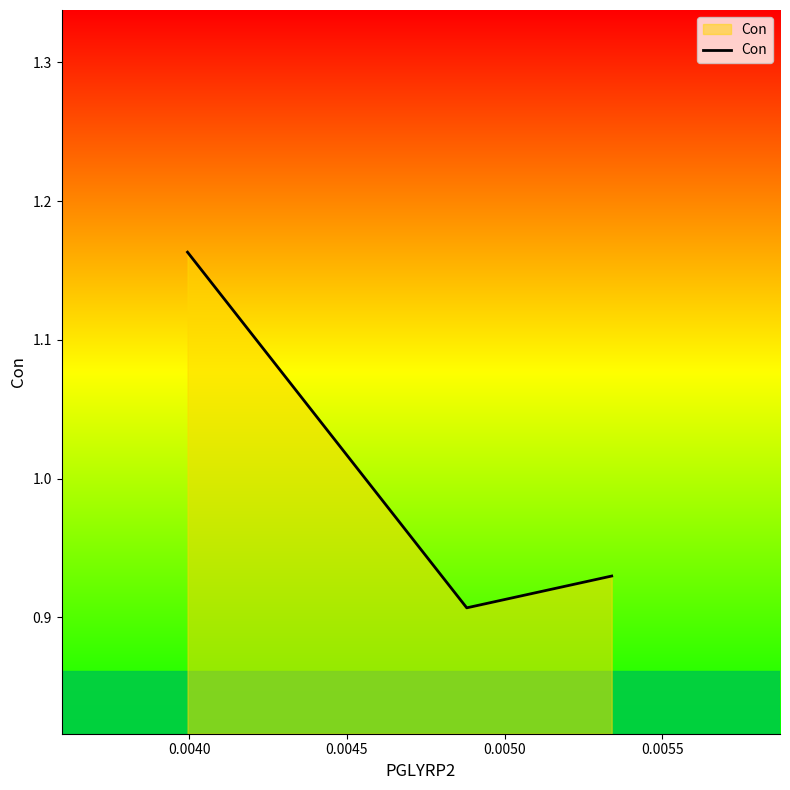

What is the sum of all values?

3.0